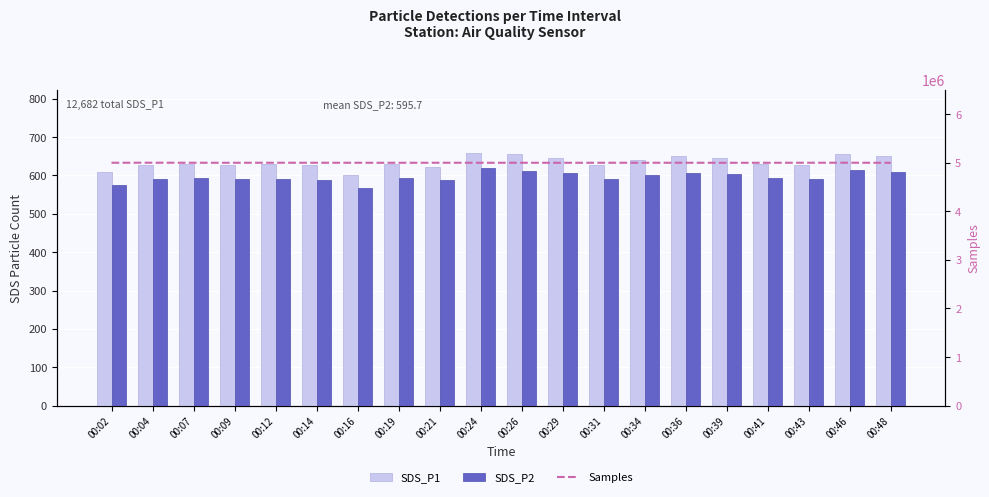

Reading left to right, what are all the values shown in this chart?

SDS_P1: 00:02=608.2	00:04=626.7	00:07=628.3	00:09=627.9	00:12=628.3	00:14=627.4	00:16=600.8	00:19=629.7	00:21=621.4	00:24=658.2	00:26=654.3	00:29=645.0	00:31=628.1	00:34=640.3	00:36=649.5	00:39=644.6	00:41=630.6	00:43=626.4	00:46=655.6	00:48=651.1
SDS_P2: 00:02=576.0	00:04=589.3	00:07=592.4	00:09=591.2	00:12=590.5	00:14=589.0	00:16=566.1	00:19=593.0	00:21=586.9	00:24=619.3	00:26=611.0	00:29=605.2	00:31=591.2	00:34=599.6	00:36=606.4	00:39=603.2	00:41=592.5	00:43=589.8	00:46=613.0	00:48=608.5
Samples: 00:02=4996749.0	00:04=4997605.0	00:07=4996629.0	00:09=4996314.0	00:12=4996986.0	00:14=4996528.0	00:16=4996375.0	00:19=4996043.0	00:21=4996614.0	00:24=4996300.0	00:26=4996639.0	00:29=4995802.0	00:31=4996626.0	00:34=4996414.0	00:36=4996623.0	00:39=4995905.0	00:41=4996105.0	00:43=4996889.0	00:46=4997373.0	00:48=4995733.0